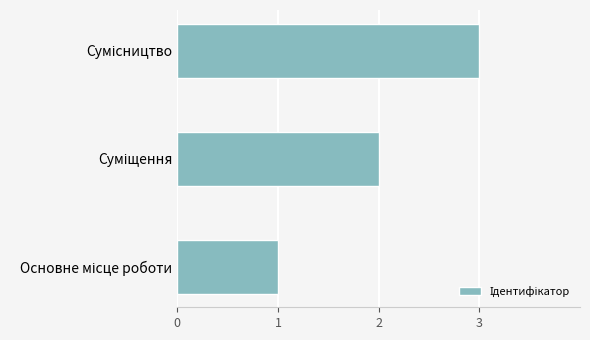

What is the sum of all values?

6